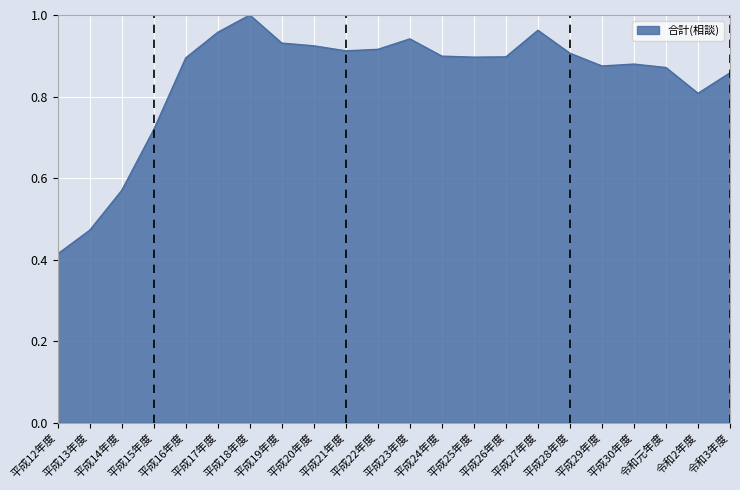

What is the sum of all values?

18.5